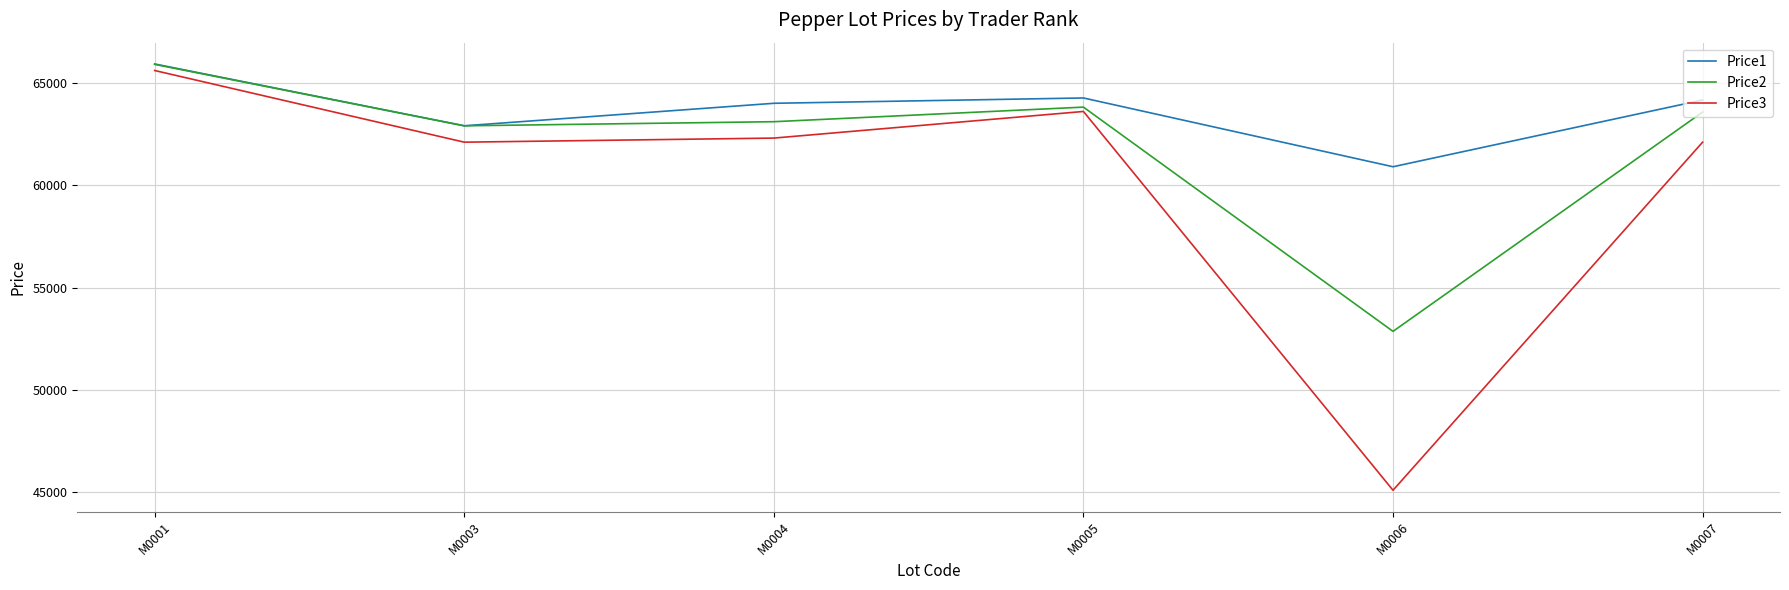

Read the Price3 value at M0001, to the nearest 50.

65600